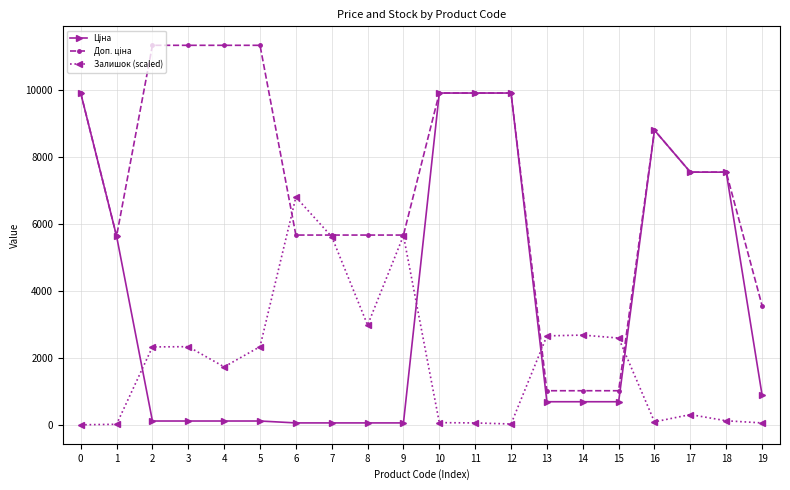

The Доп. ціна series shows 1017.8 at 15. True or false?

True